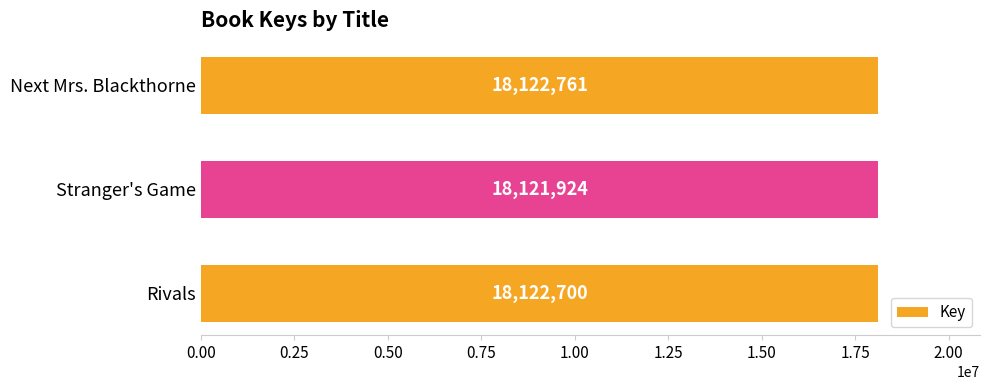

Rank the categories by value from lowest to highest.

Stranger's Game, Rivals, Next Mrs. Blackthorne